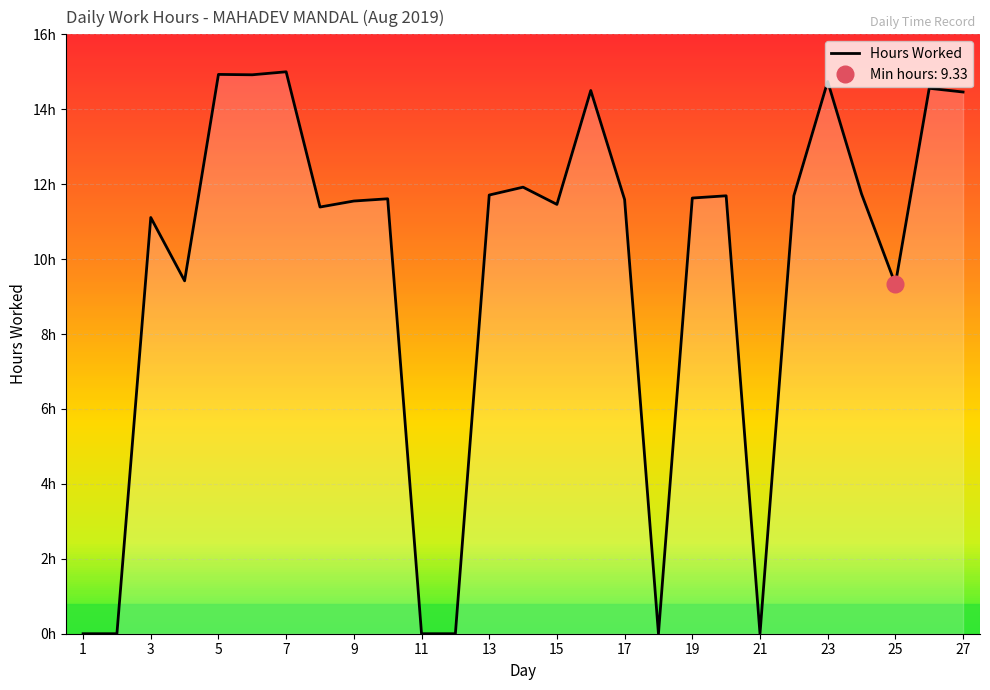

What is the difference between the second highest and minimum values?

14.9